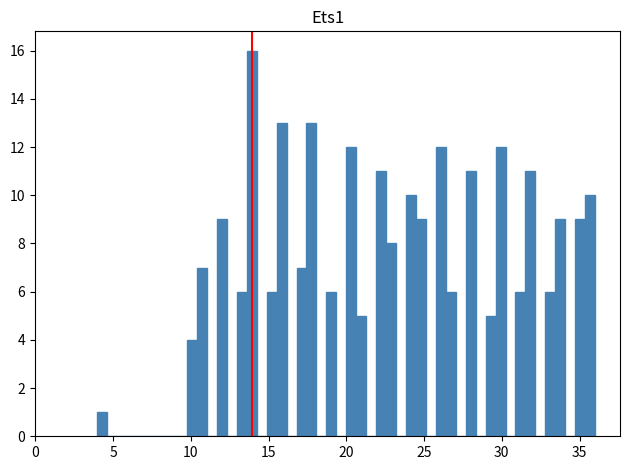

Around what value on the x-axis is the tallest bar? Give the approximate position of its centre, as read against the axis.

14.0